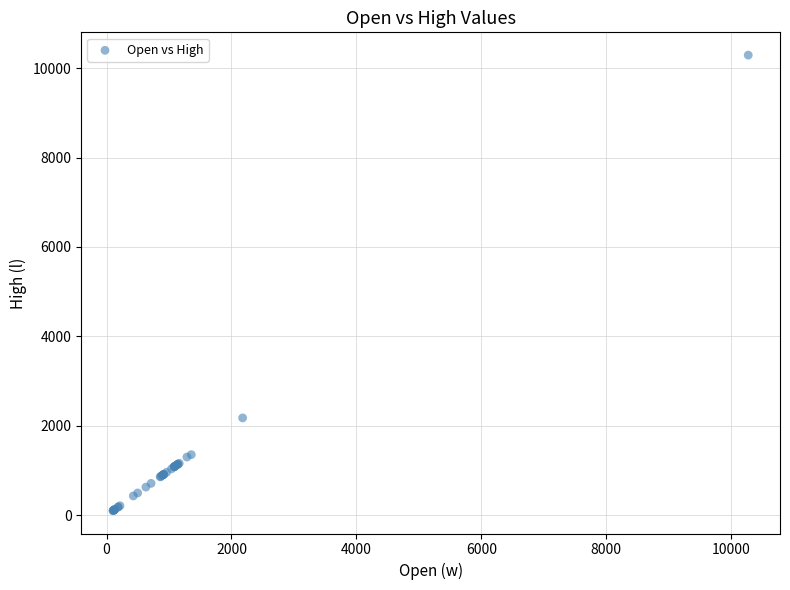

What Y value in the scatter plot is closest to 5196?

2178.2